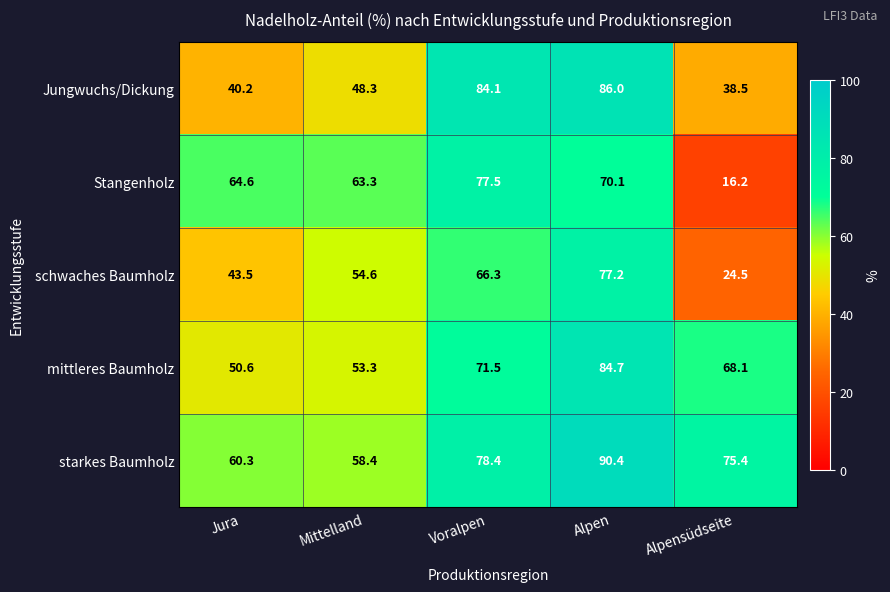

Which series has the largest total across all categories?

starkes Baumholz